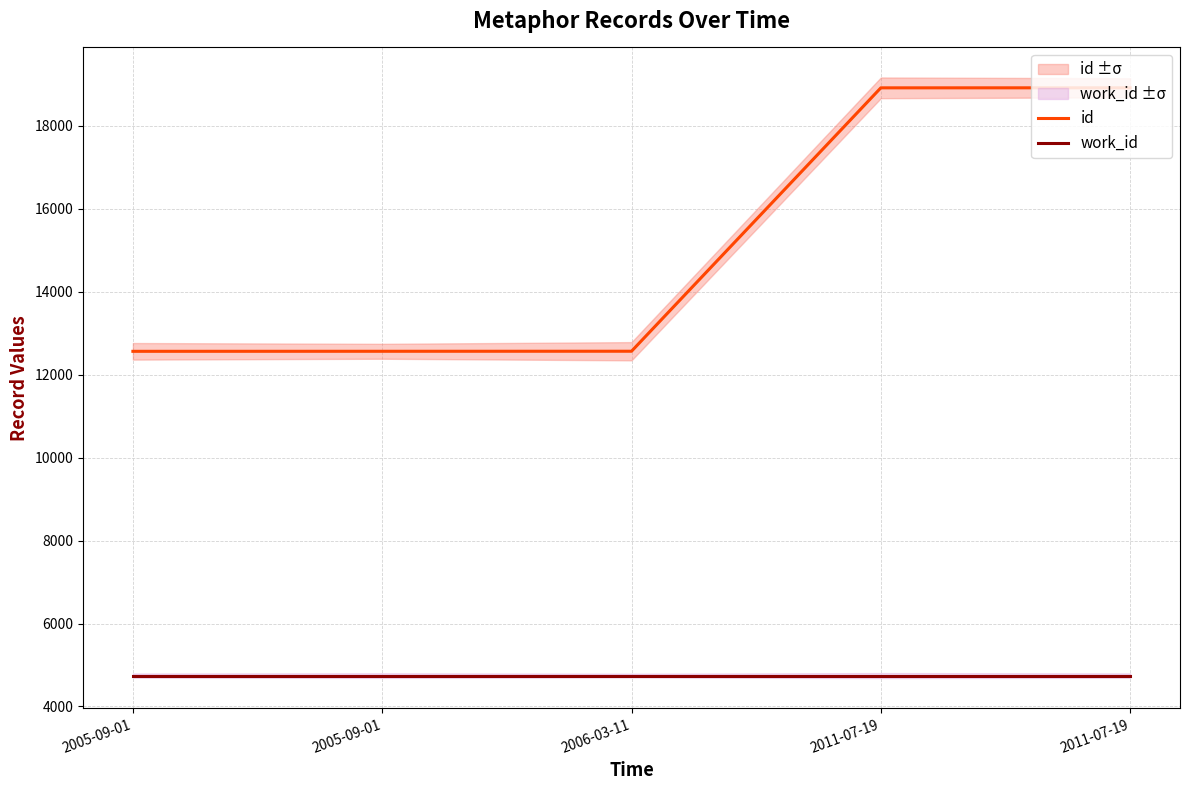

True or false: work_id and id intersect in this chart.

False